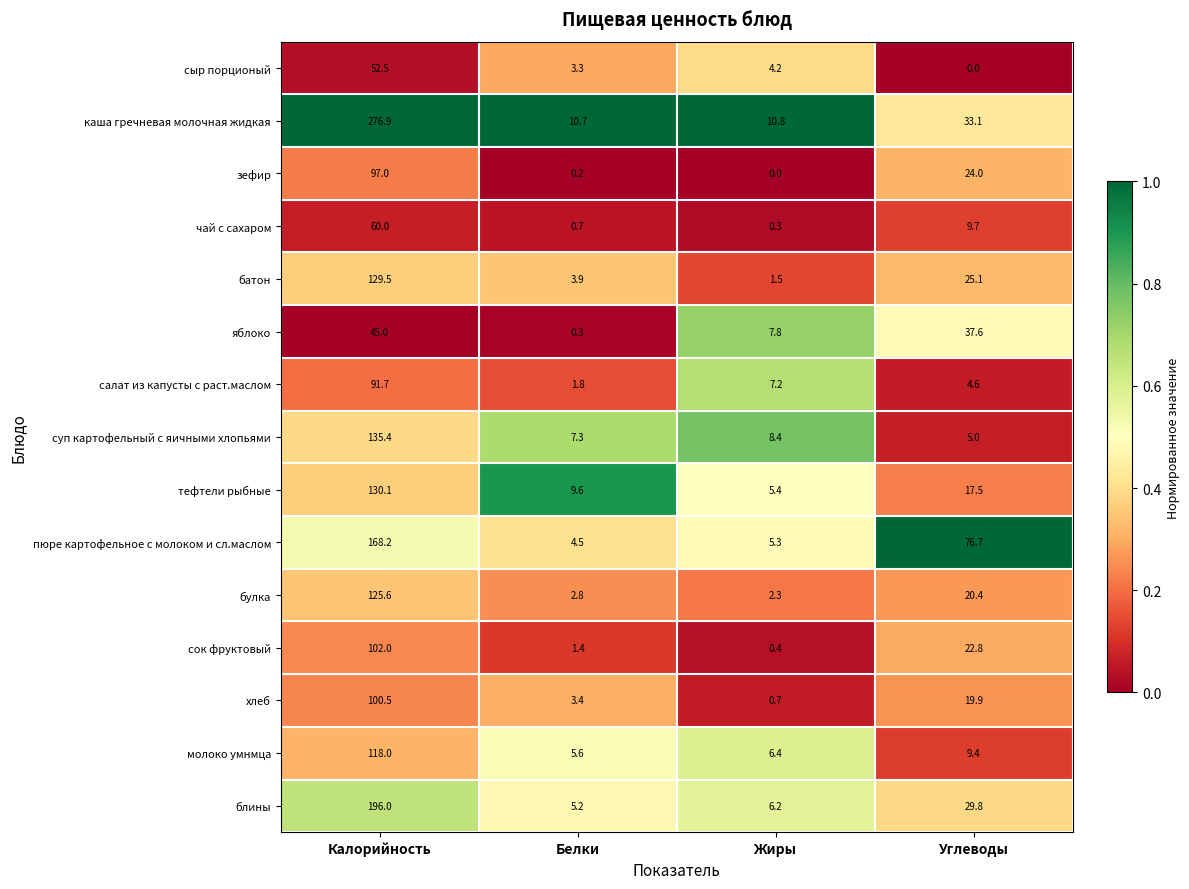

The value of батон at Белки is 6.1. True or false?

False